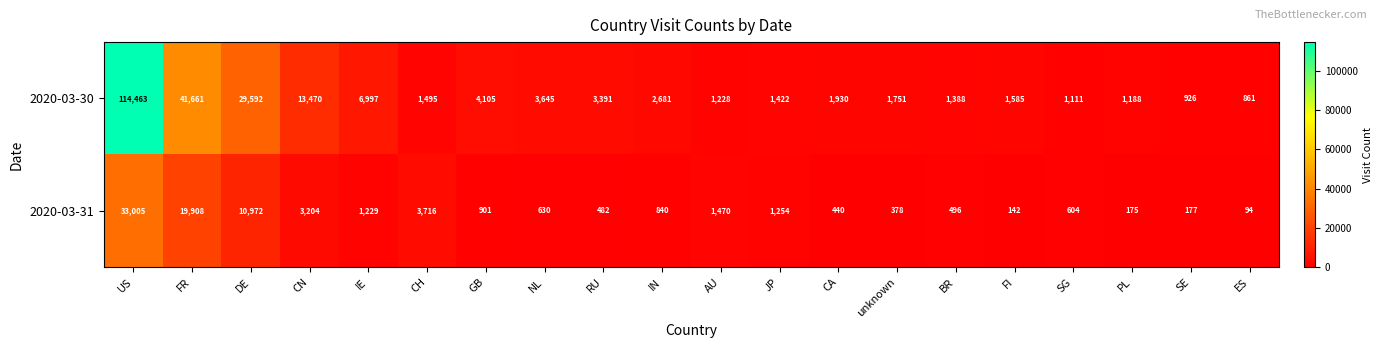

Rank the categories by 2020-03-31 value from highest to lowest.

US, FR, DE, CH, CN, AU, JP, IE, GB, IN, NL, SG, BR, RU, CA, unknown, SE, PL, FI, ES